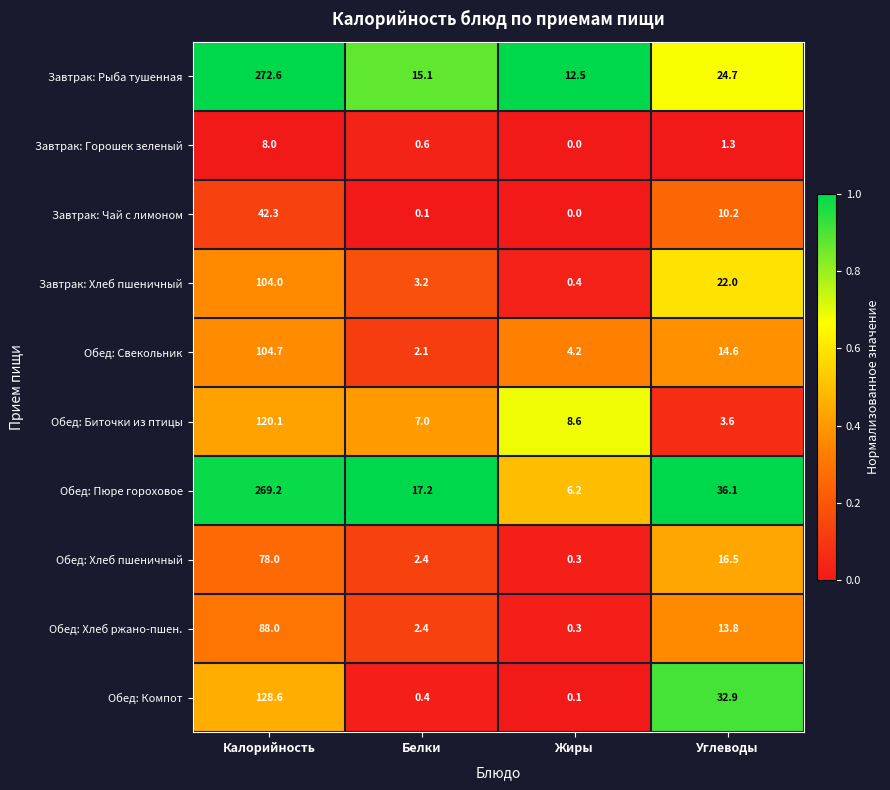

At Углеводы, list the series in order from smallest to largest.

Завтрак: Горошек зеленый, Обед: Биточки из птицы, Завтрак: Чай с лимоном, Обед: Хлеб ржано-пшен., Обед: Свекольник, Обед: Хлеб пшеничный, Завтрак: Хлеб пшеничный, Завтрак: Рыба тушенная, Обед: Компот, Обед: Пюре гороховое